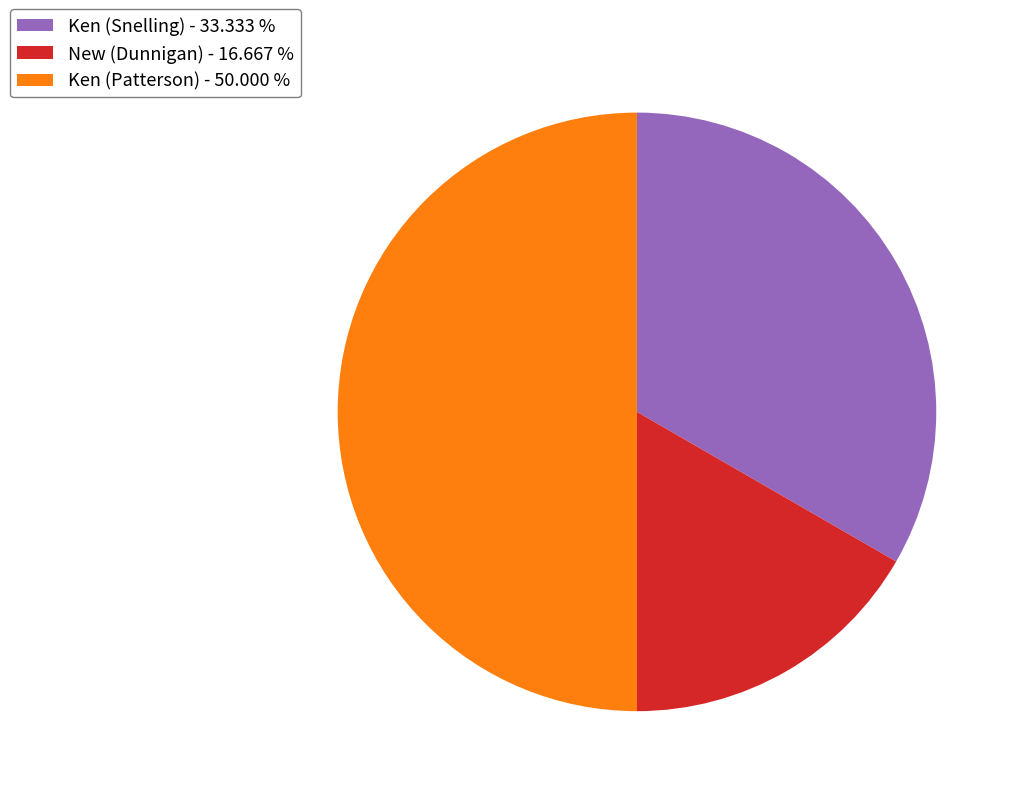

What is the largest slice in the pie chart?

Ken (Patterson)